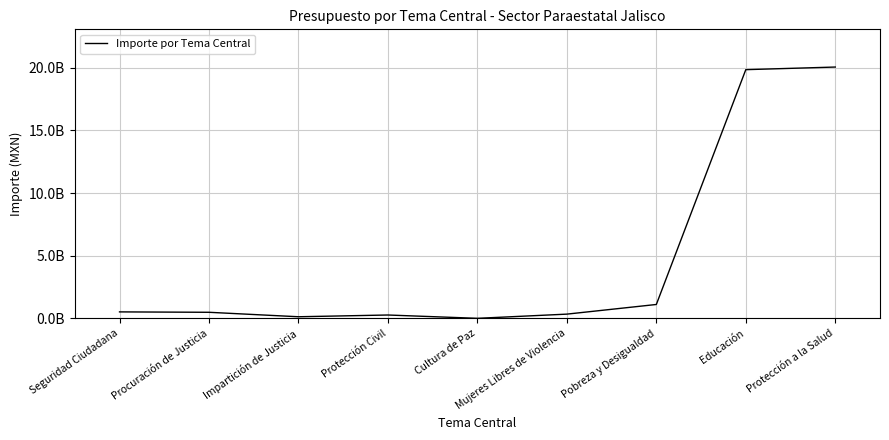

Is this an area chart (filled region under the line)?

No